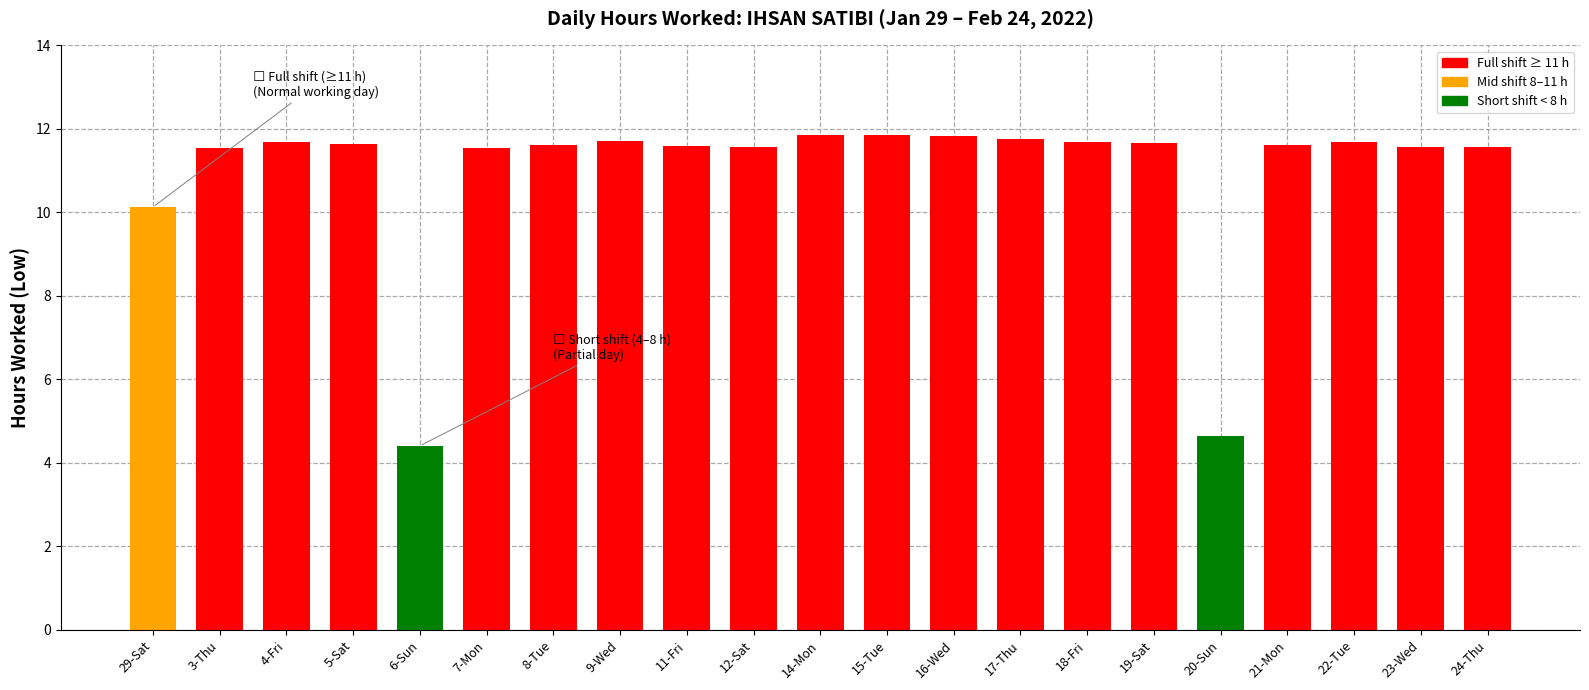

What is the label of the 21st bar from the left?

24-Thu